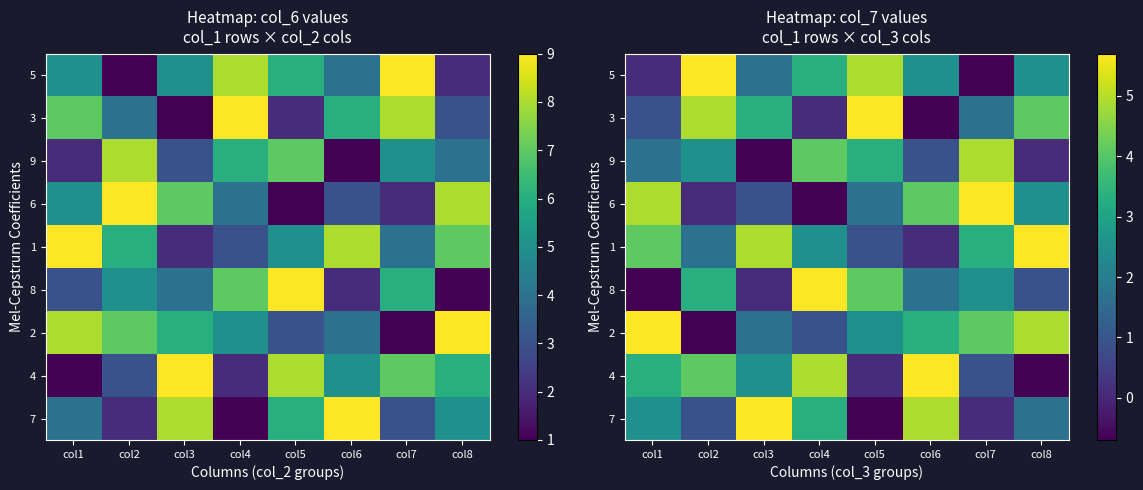

What is the difference between the highest and lowest values at col3?

6.4